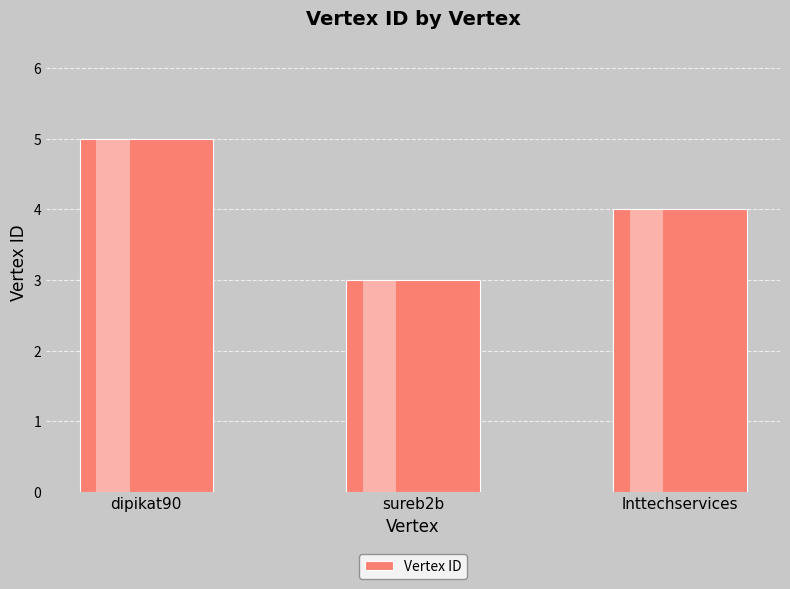

Between dipikat90 and sureb2b, which is larger?

dipikat90